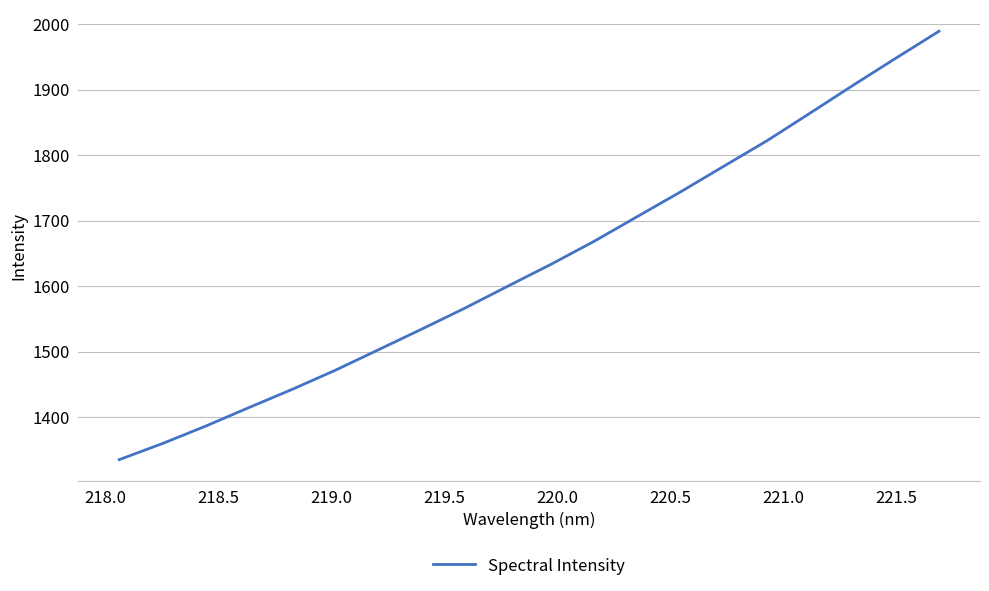

What is the greatest value displayed?

1989.5